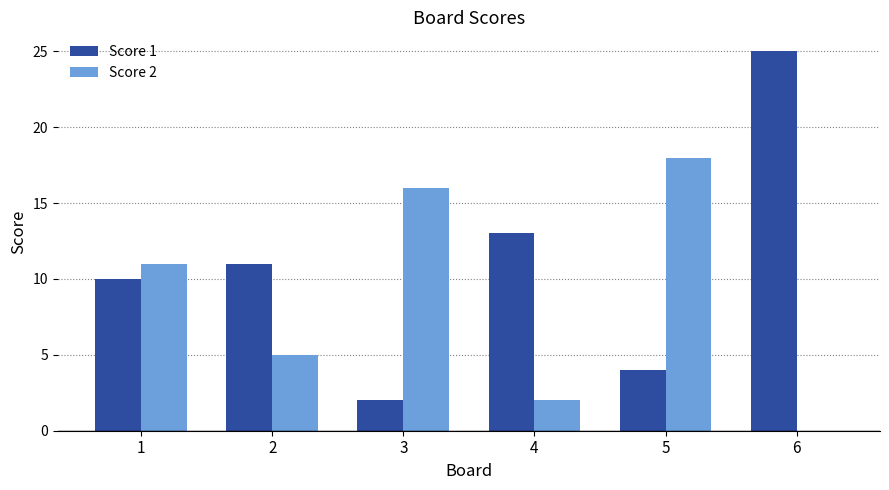

What is the average value of the Score 2 series?

9